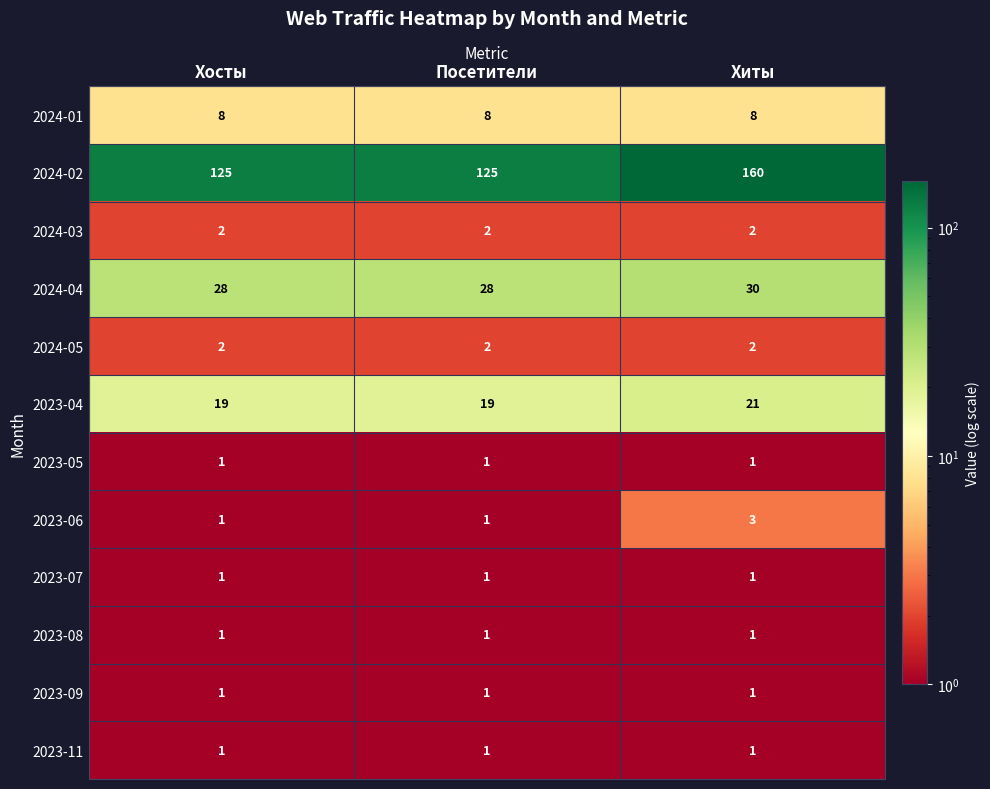

The value of 2024-04 at Посетители is 28. True or false?

True